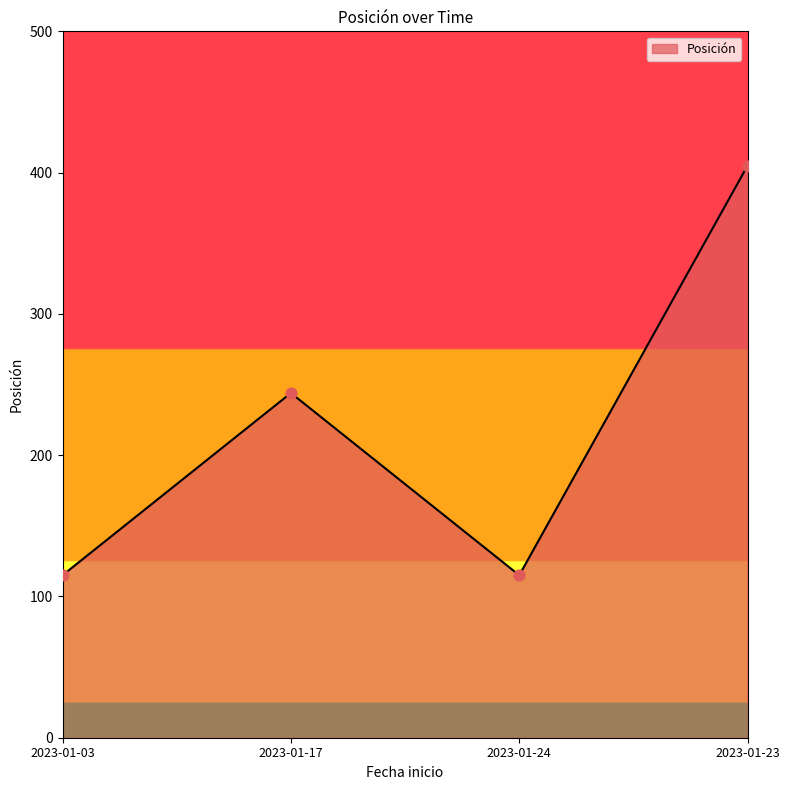

What is the ratio of the value at 2023-01-24 to the value at 2023-01-17?

0.5